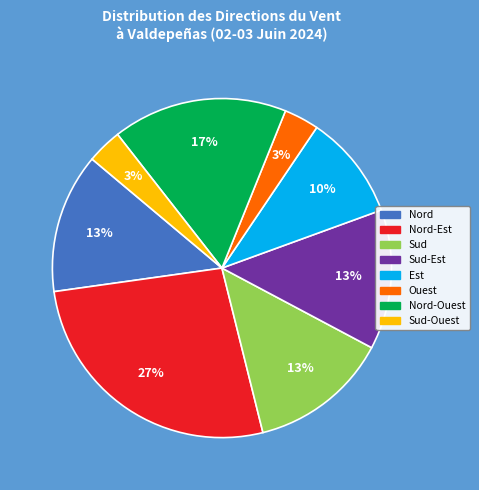

Does any single category account for the majority?

No